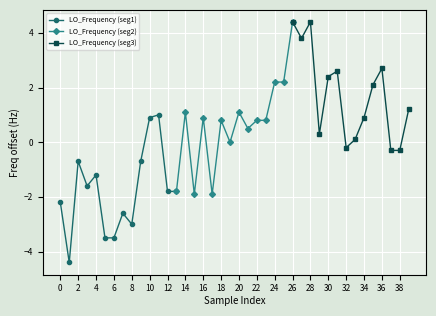

Reading right to left, list all the values displayed in this chart.

LO_Frequency (seg1): -1.8	-1.8	1.0	0.9	-0.7	-3.0	-2.6	-3.5	-3.5	-1.2	-1.6	-0.7	-4.4	-2.2
LO_Frequency (seg2): 4.4	2.2	2.2	0.8	0.8	0.5	1.1	0.0	0.8	-1.9	0.9	-1.9	1.1	-1.8
LO_Frequency (seg3): 1.2	-0.3	-0.3	2.7	2.1	0.9	0.1	-0.2	2.6	2.4	0.3	4.4	3.8	4.4